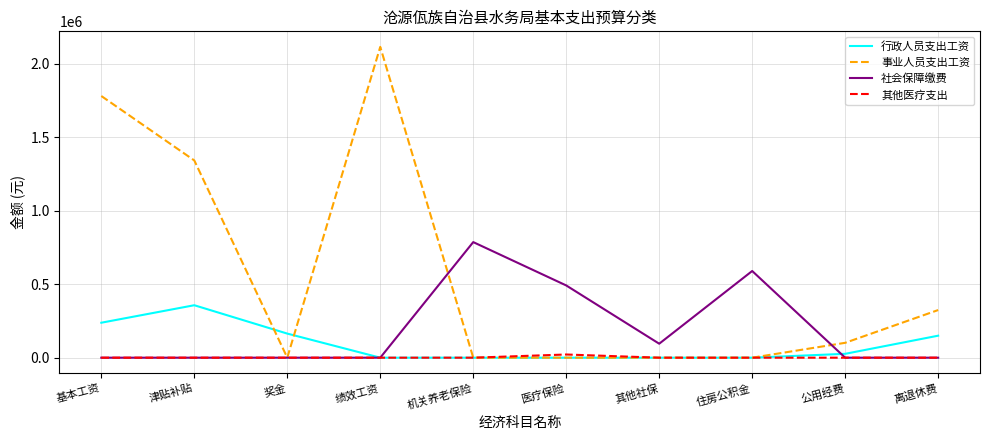

Does the chart have visible grid lines?

Yes